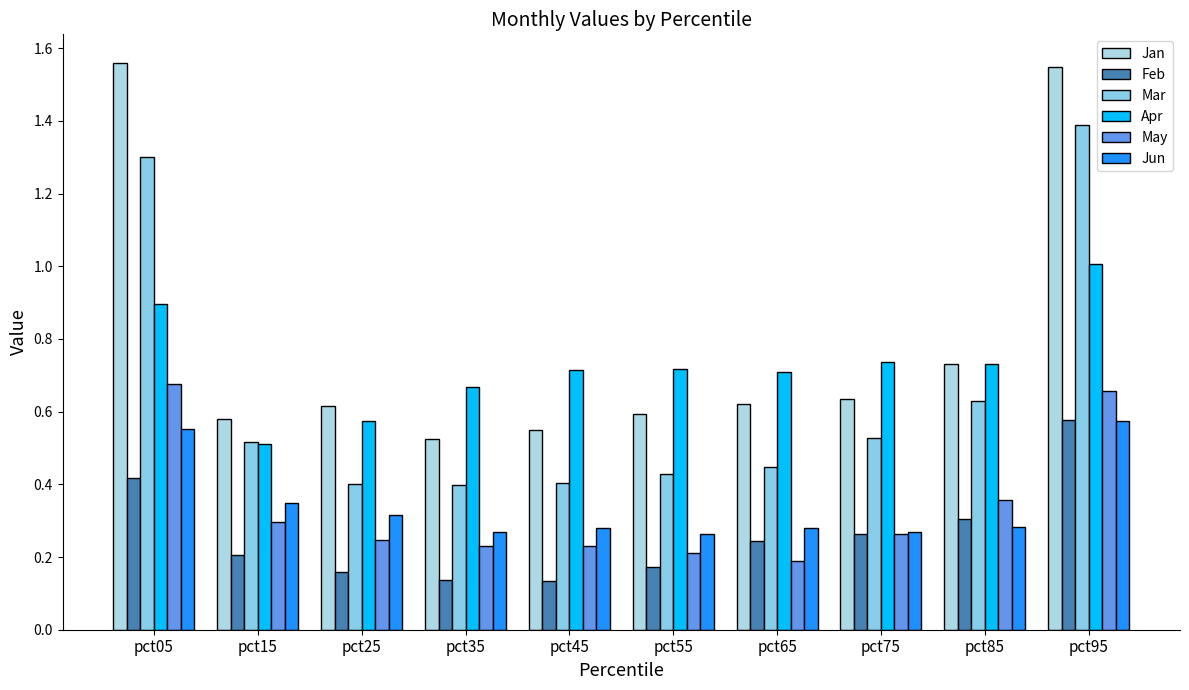

How many series are shown in this chart?

6